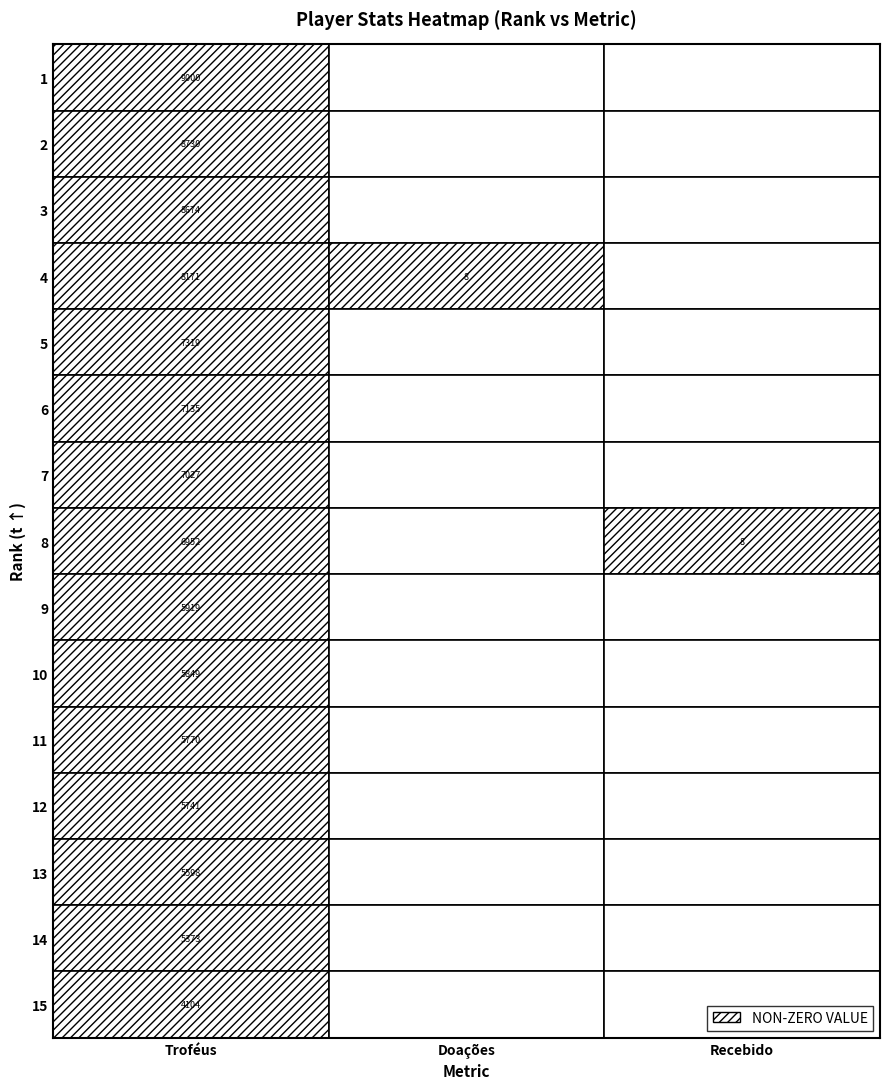

At which label does 9 reach its minimum?

1